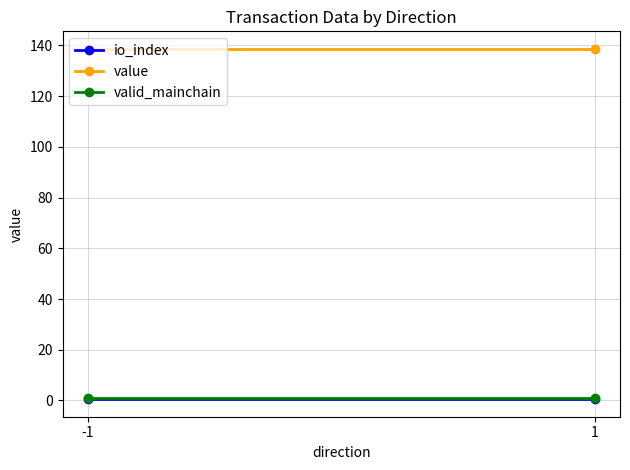

The value series shows 216.1 at -1. True or false?

False